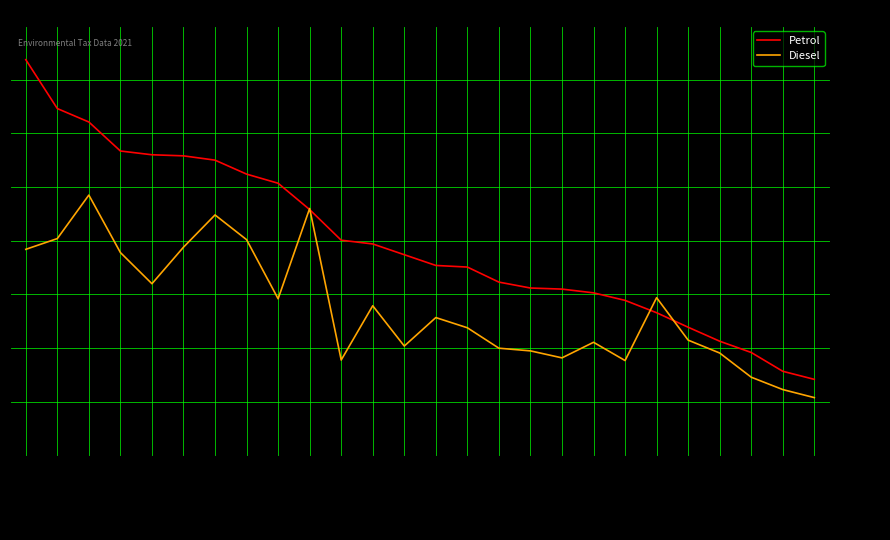

Is the value of Petrol at Germany greater than the value of Diesel at Netherlands?

Yes